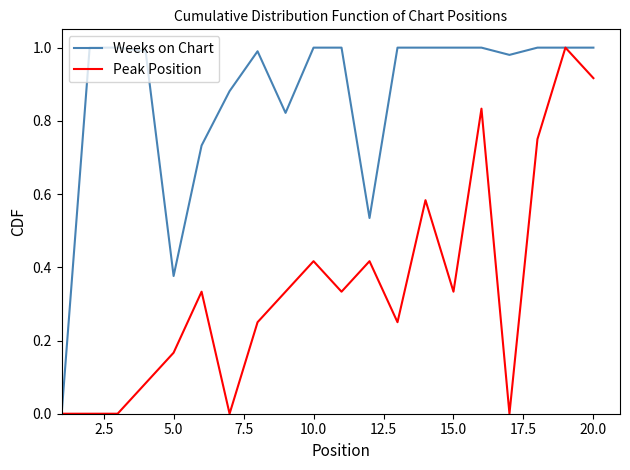

Which series has the largest total across all categories?

Weeks on Chart